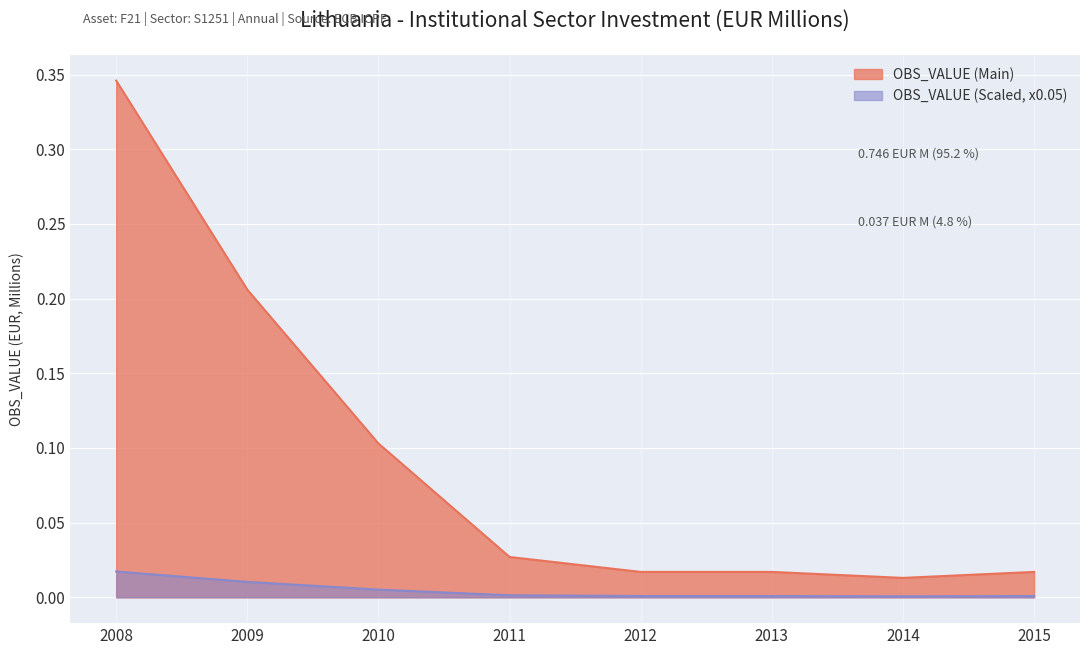

True or false: the data shows 0.0 at 2014.

True